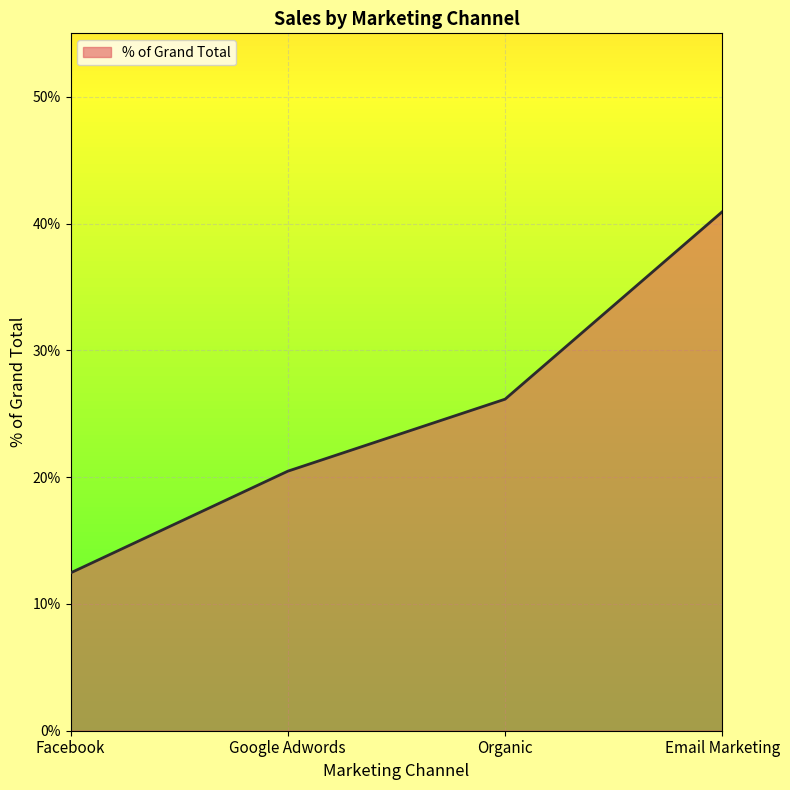

Is this an area chart (filled region under the line)?

Yes